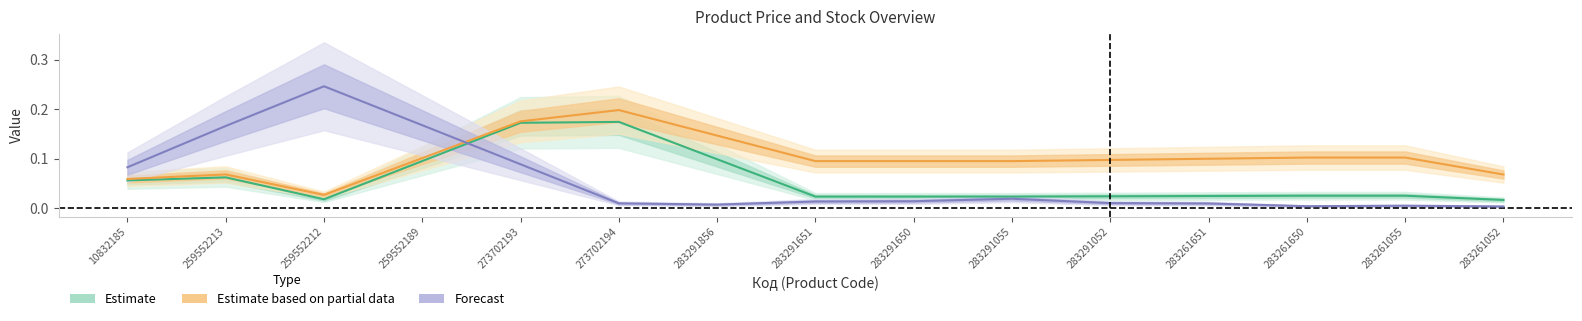

At how many categories does at least one series exceed 0?

15